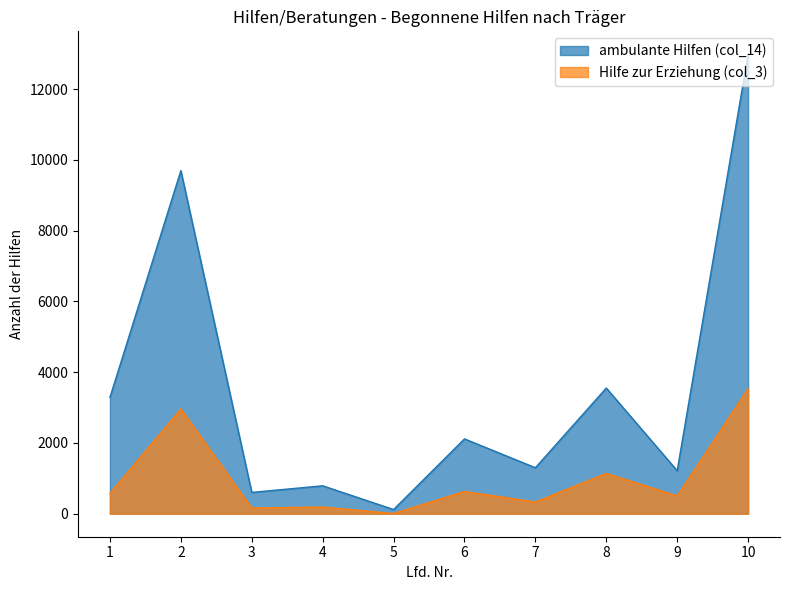

True or false: Hilfe zur Erziehung (col_3) and ambulante Hilfen (col_14) cross at least once.

False